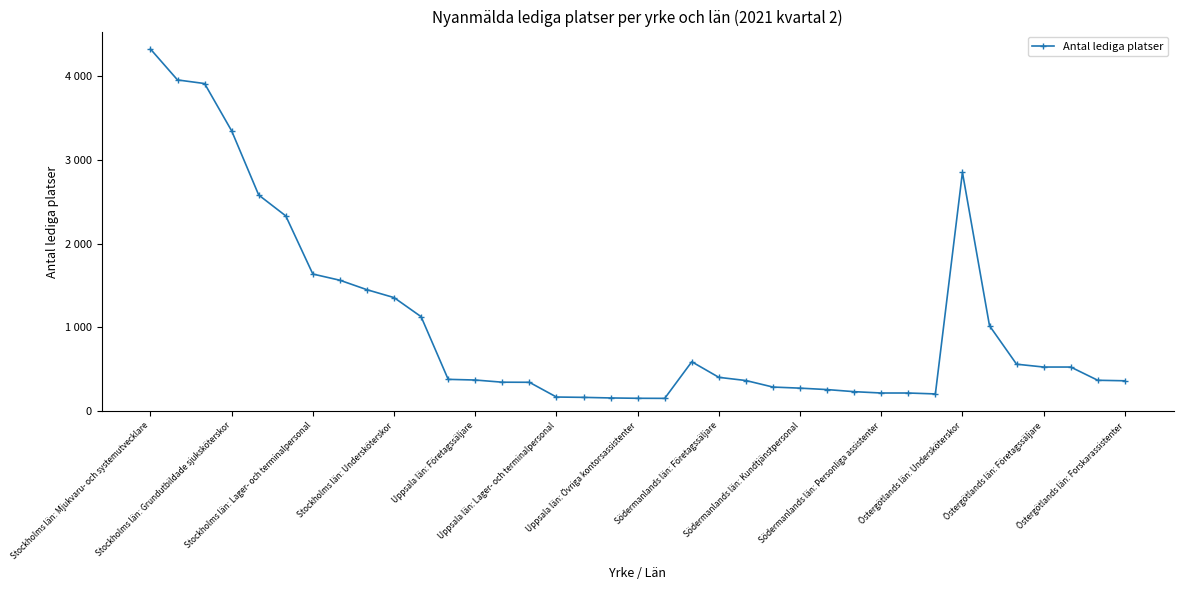

At which category does the data reach its first local valley?

19